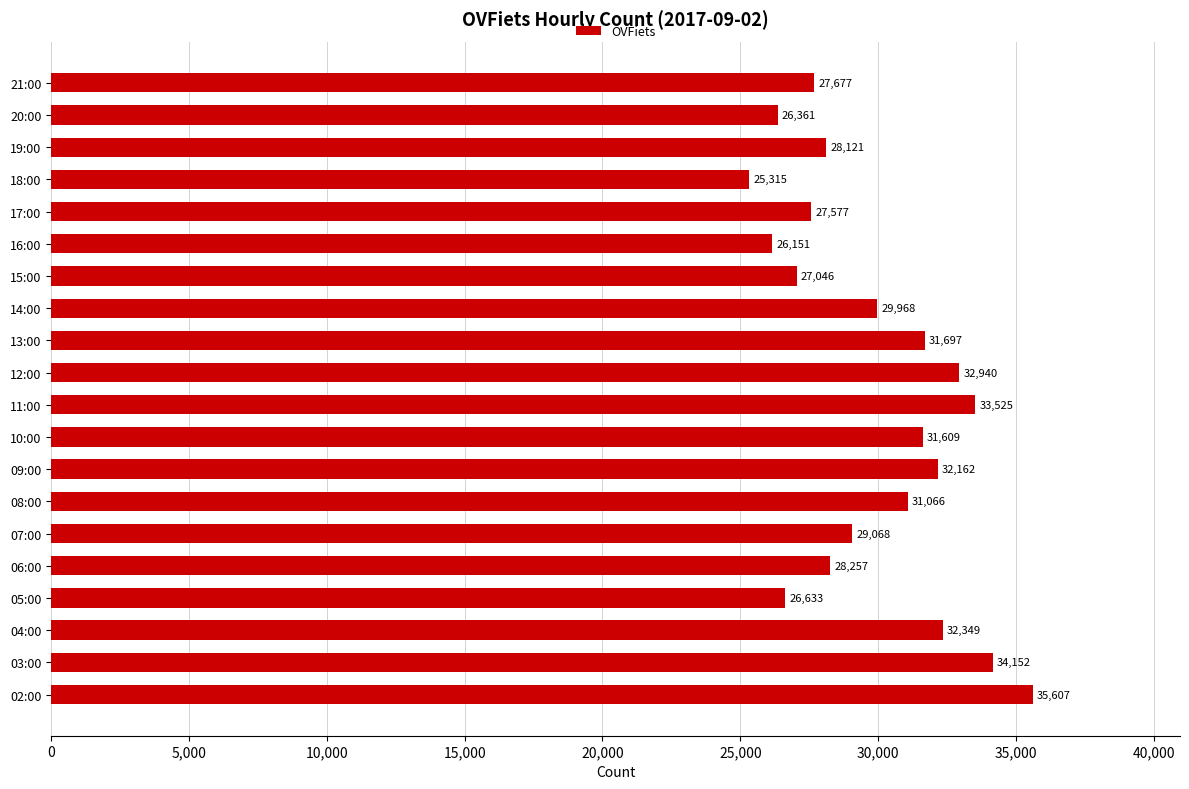

Reading top to bottom, list all the values displayed in this chart.

21:00=27677	20:00=26361	19:00=28121	18:00=25315	17:00=27577	16:00=26151	15:00=27046	14:00=29968	13:00=31697	12:00=32940	11:00=33525	10:00=31609	09:00=32162	08:00=31066	07:00=29068	06:00=28257	05:00=26633	04:00=32349	03:00=34152	02:00=35607